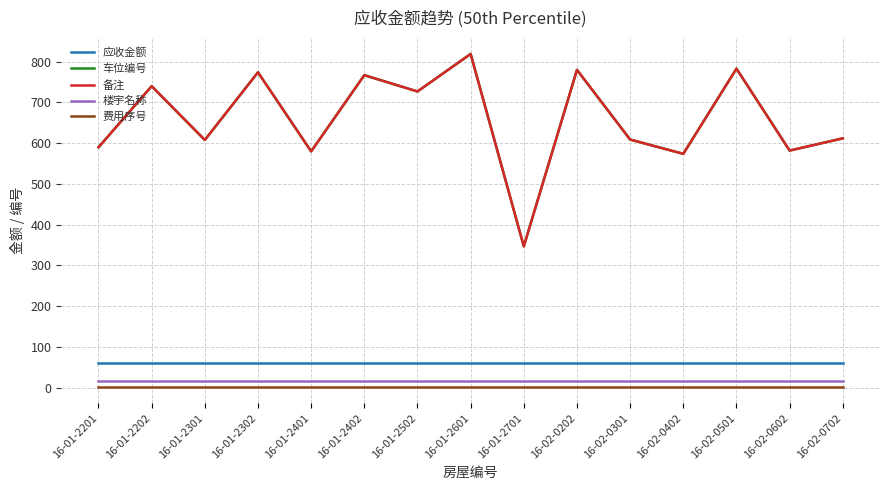

Is it true that 备注 equals 172 at 16-01-2302?

False